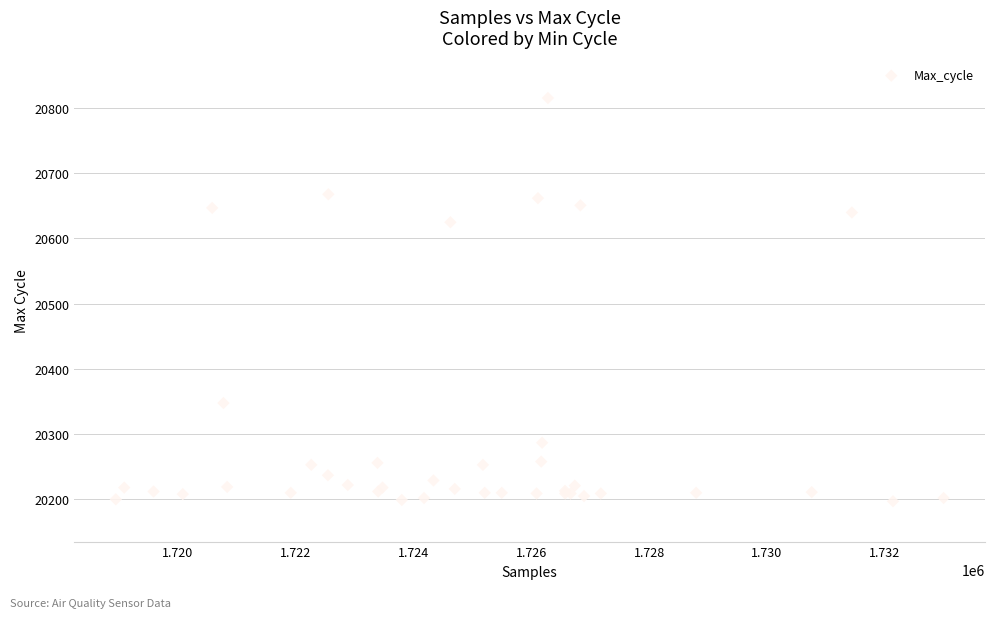

What Y value in the scatter plot is closest to 20506?

20625